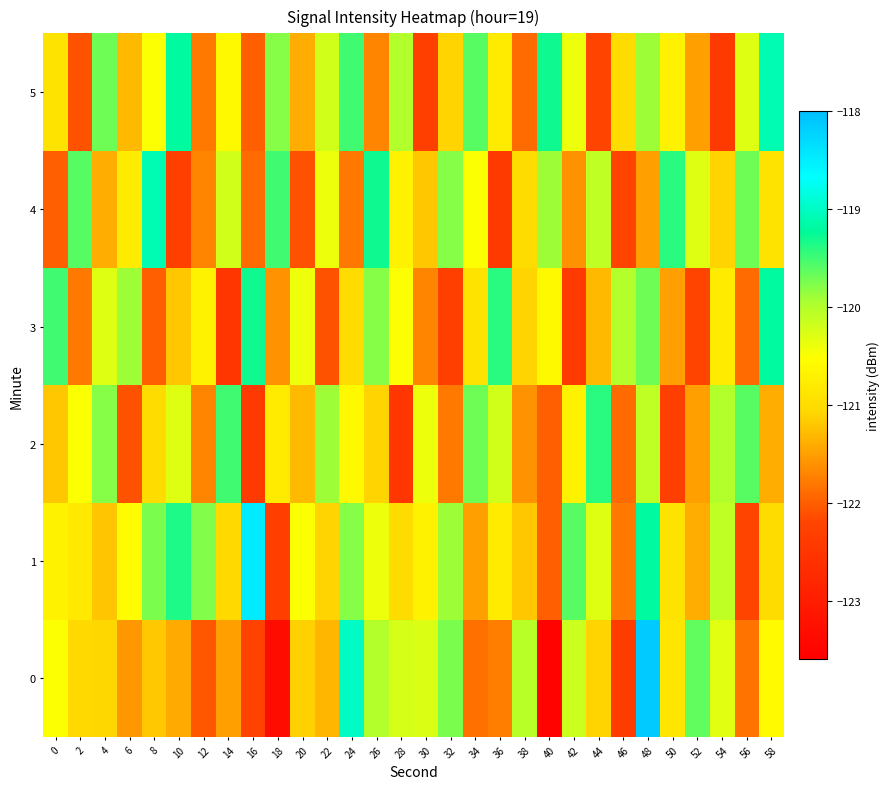

Reading left to right, what are all the values shown in this chart?

0: 0=-120.5	2=-121.0	4=-121.1	6=-121.6	8=-121.2	10=-121.4	12=-122.1	14=-121.5	16=-122.2	18=-123.3	20=-121.1	22=-121.3	24=-119.0	26=-120.0	28=-120.2	30=-120.3	32=-119.8	34=-121.9	36=-121.8	38=-120.0	40=-123.5	42=-120.2	44=-121.1	46=-122.4	48=-118.1	50=-120.9	52=-119.7	54=-120.3	56=-121.8	58=-120.6
1: 0=-120.7	2=-120.8	4=-121.2	6=-120.6	8=-119.8	10=-119.4	12=-119.8	14=-121.0	16=-118.5	18=-122.3	20=-120.5	22=-121.1	24=-119.8	26=-120.4	28=-121.0	30=-120.7	32=-119.9	34=-121.5	36=-120.8	38=-121.2	40=-122.0	42=-119.6	44=-120.3	46=-121.8	48=-119.2	50=-120.9	52=-121.4	54=-120.1	56=-122.2	58=-121.0
2: 0=-121.2	2=-120.5	4=-119.8	6=-122.1	8=-121.0	10=-120.3	12=-121.7	14=-119.5	16=-122.4	18=-120.8	20=-121.3	22=-119.9	24=-120.6	26=-121.1	28=-122.5	30=-120.4	32=-121.8	34=-119.7	36=-120.2	38=-121.6	40=-122.0	42=-120.7	44=-119.4	46=-121.9	48=-120.1	50=-122.3	52=-121.5	54=-120.0	56=-119.6	58=-121.4
3: 0=-119.5	2=-121.8	4=-120.3	6=-119.9	8=-122.0	10=-121.2	12=-120.7	14=-122.5	16=-119.3	18=-121.6	20=-120.4	22=-122.1	24=-121.0	26=-119.8	28=-120.5	30=-121.7	32=-122.3	34=-120.9	36=-119.4	38=-121.1	40=-120.6	42=-122.4	44=-121.3	46=-120.0	48=-119.7	50=-121.5	52=-122.2	54=-120.8	56=-121.9	58=-119.2
4: 0=-122.0	2=-119.6	4=-121.4	6=-120.8	8=-119.1	10=-122.3	12=-121.7	14=-120.2	16=-121.9	18=-119.5	20=-122.1	22=-120.4	24=-121.8	26=-119.3	28=-120.7	30=-121.2	32=-119.8	34=-120.5	36=-122.4	38=-121.0	40=-119.9	42=-121.6	44=-120.1	46=-122.2	48=-121.5	50=-119.4	52=-120.3	54=-121.1	56=-119.7	58=-120.9
5: 0=-120.9	2=-122.1	4=-119.7	6=-121.3	8=-120.5	10=-119.2	12=-121.8	14=-120.6	16=-122.0	18=-119.8	20=-121.4	22=-120.2	24=-119.5	26=-121.7	28=-120.0	30=-122.3	32=-121.1	34=-119.6	36=-120.8	38=-121.9	40=-119.3	42=-120.4	44=-122.2	46=-121.0	48=-119.9	50=-120.7	52=-121.5	54=-122.4	56=-120.3	58=-119.1